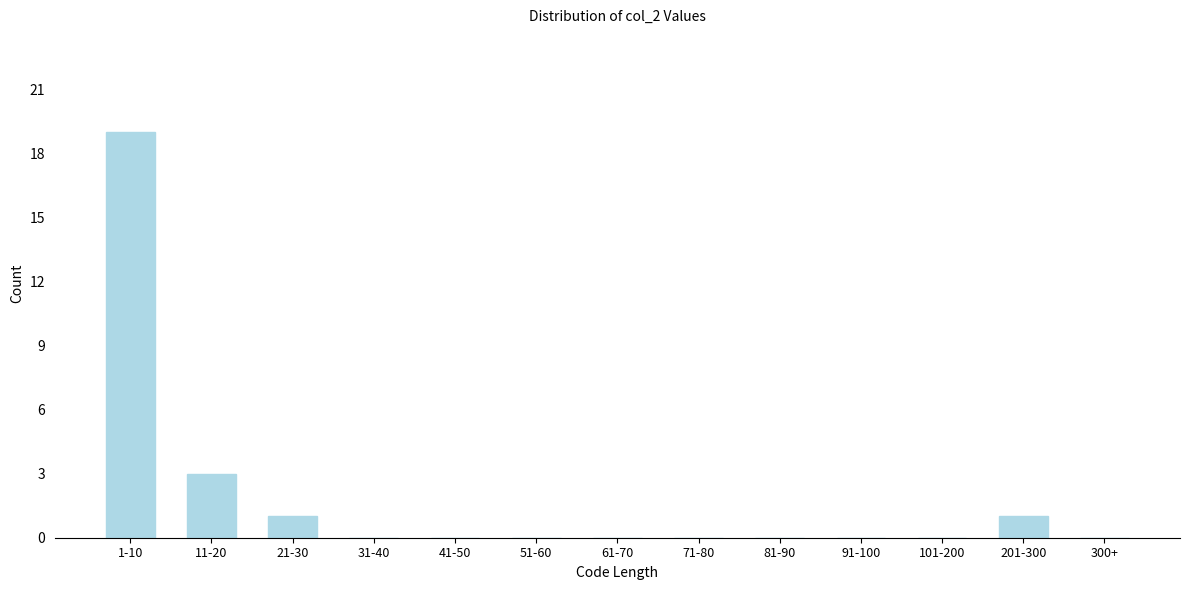

Reading right to left, extract all data points from this chart.

300+=0	201-300=1	101-200=0	91-100=0	81-90=0	71-80=0	61-70=0	51-60=0	41-50=0	31-40=0	21-30=1	11-20=3	1-10=19